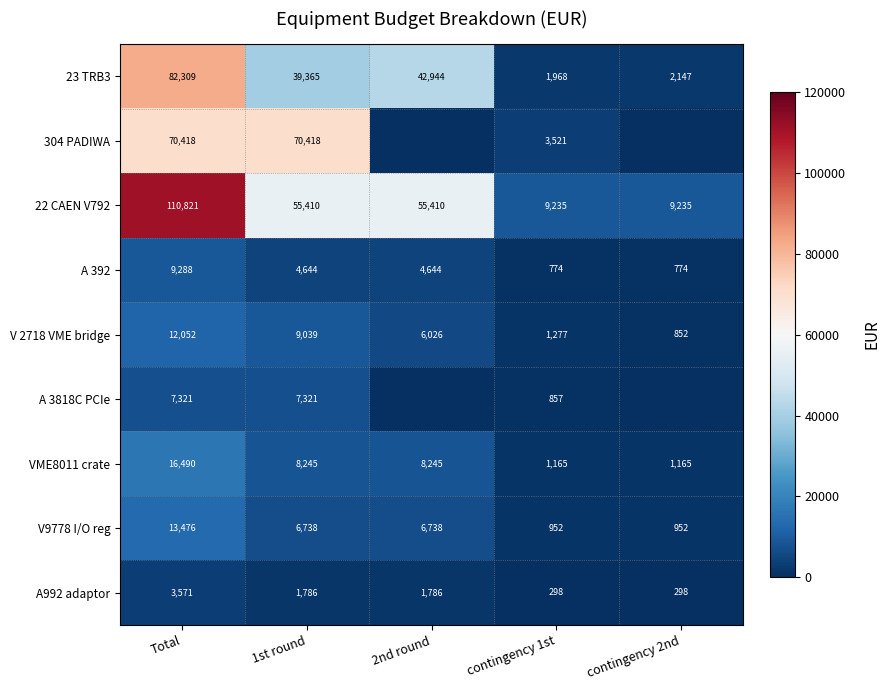

Rank the series at Total from lowest to highest value.

A992 adaptor, A 3818C PCIe, A 392, V 2718 VME bridge, V9778 I/O reg, VME8011 crate, 304 PADIWA, 23 TRB3, 22 CAEN V792